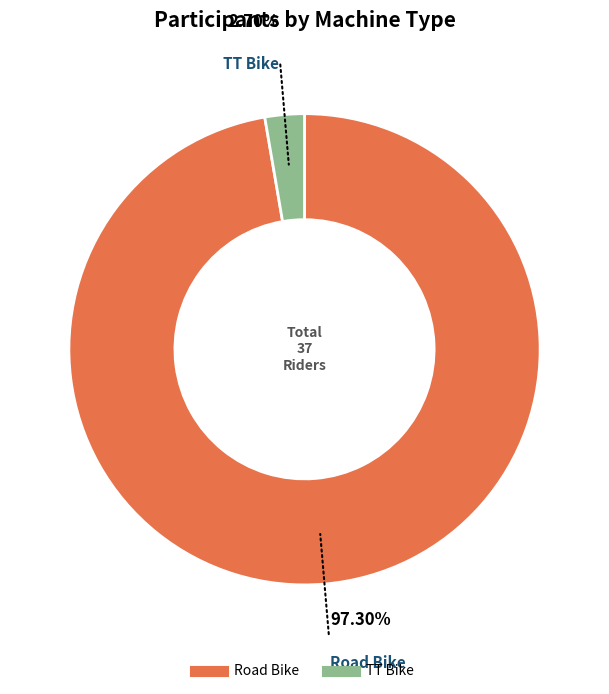

Is it true that TT Bike is 3% of the pie?

True